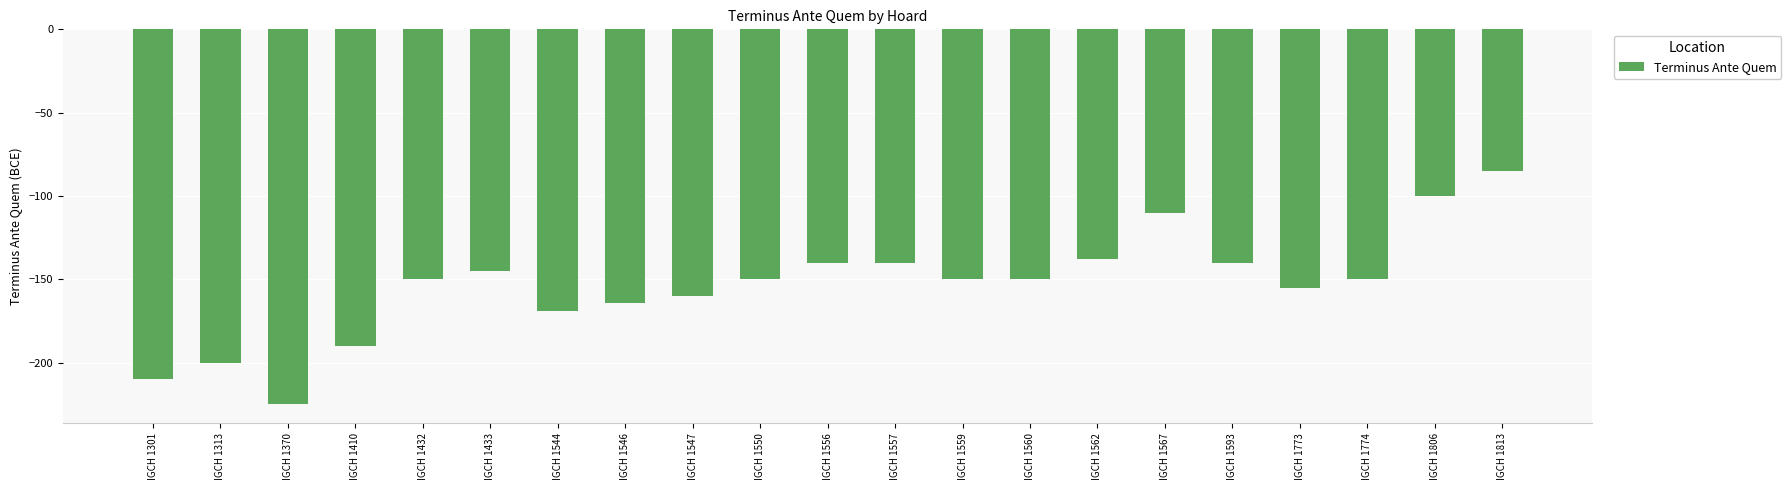

What is the sum of the values at IGCH 1560 and IGCH 1567?

-260